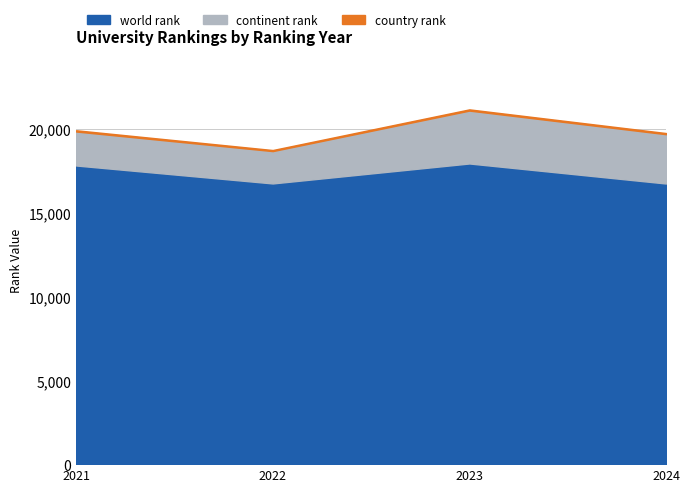

How many lines are shown in the chart?

3